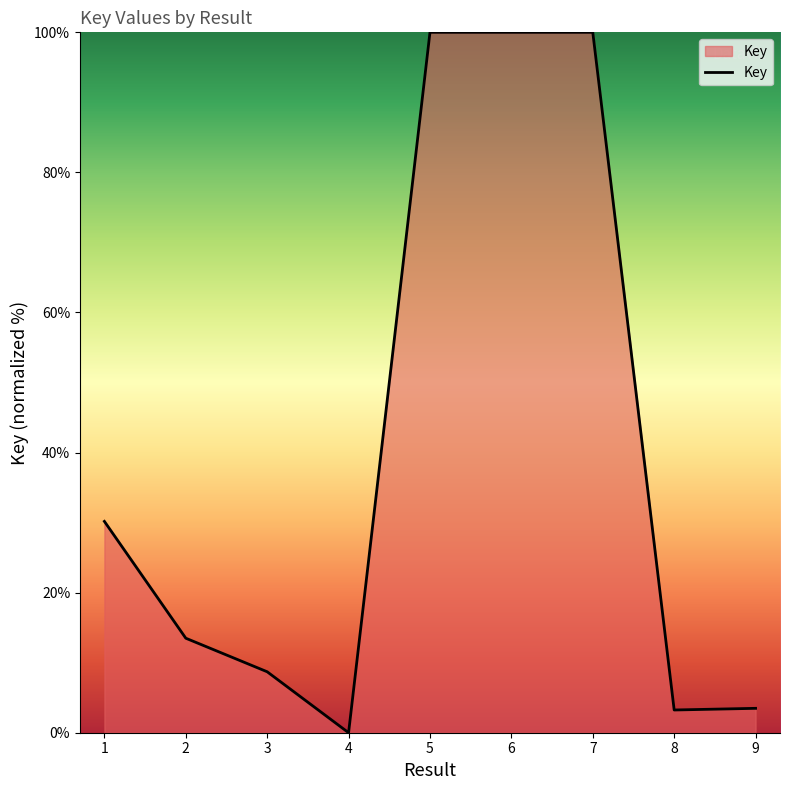

What is the change in value from 3 to 9?

-5.2